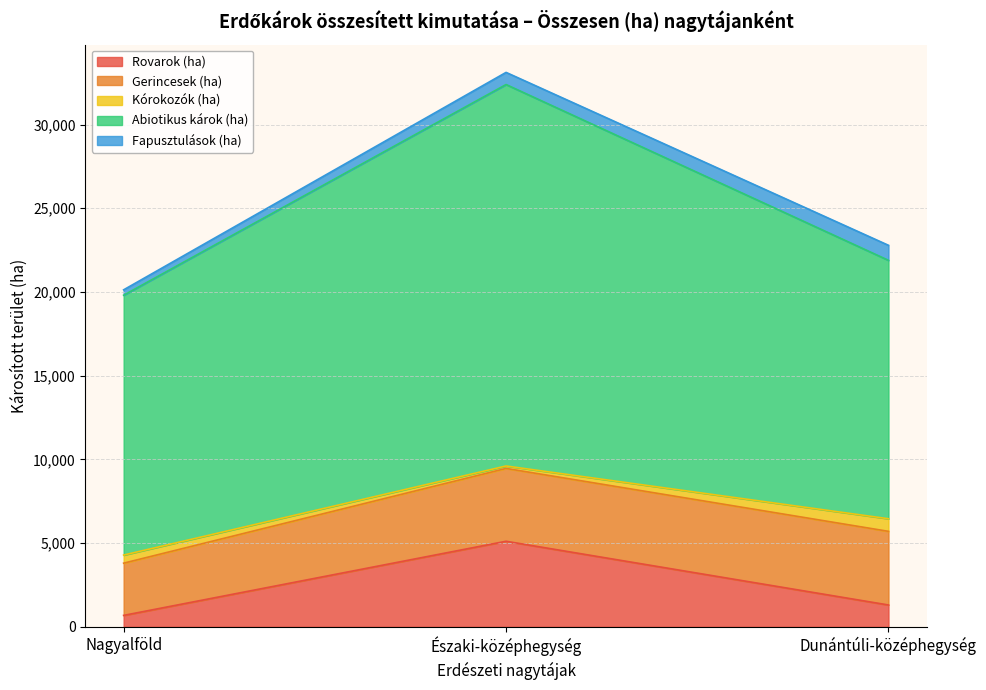

How many categories are shown in the chart?

3